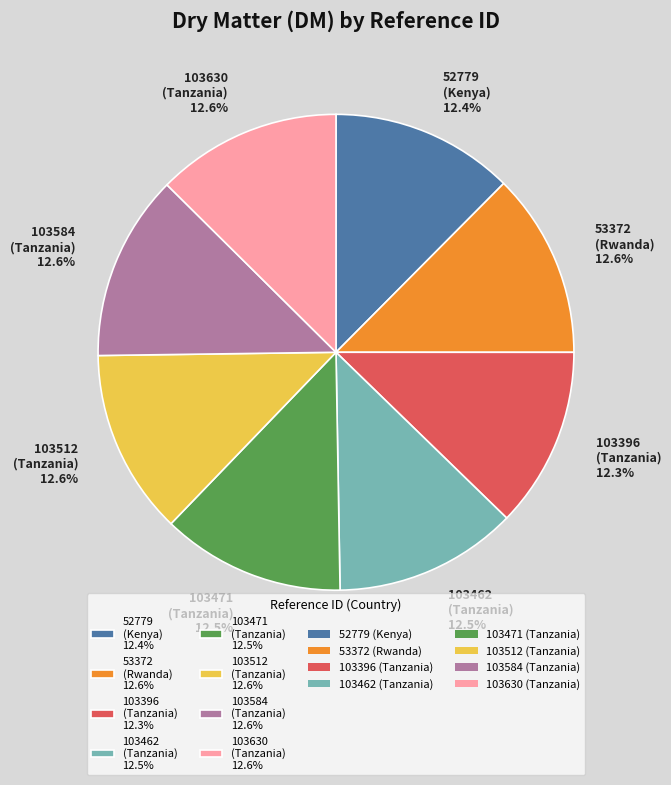

How much of the chart is everything except 103396 (Tanzania) 12.3%?

87.7%